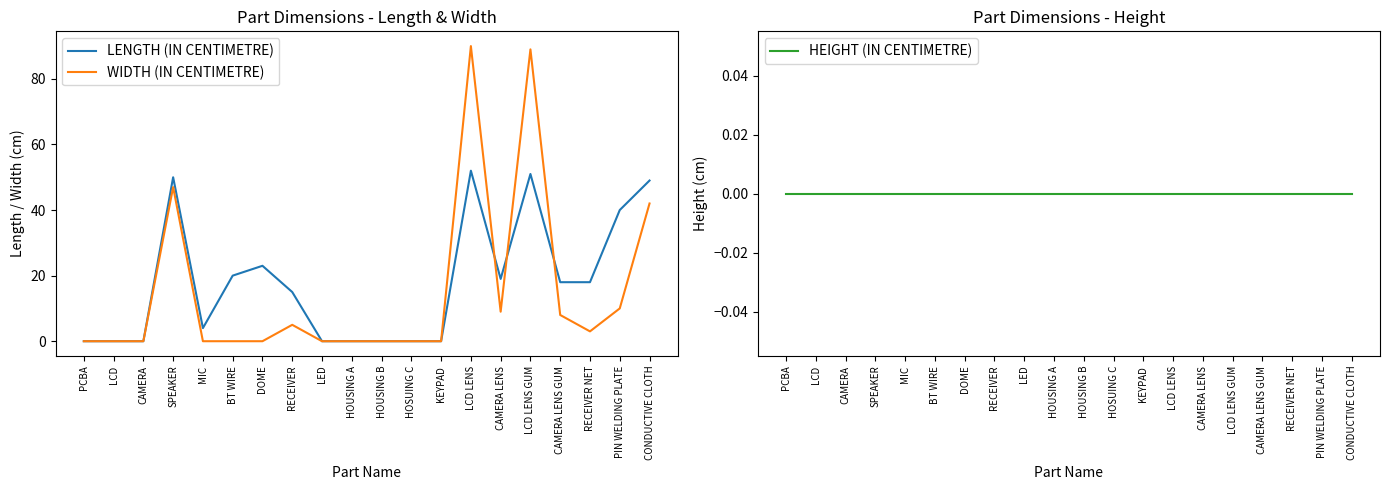

Reading right to left, extract all data points from this chart.

LENGTH (IN CENTIMETRE): 49	40	18	18	51	19	52	0	0	0	0	0	15	23	20	4	50	0	0	0
WIDTH (IN CENTIMETRE): 42	10	3	8	89	9	90	0	0	0	0	0	5	0	0	0	47	0	0	0
HEIGHT (IN CENTIMETRE): 0	0	0	0	0	0	0	0	0	0	0	0	0	0	0	0	0	0	0	0